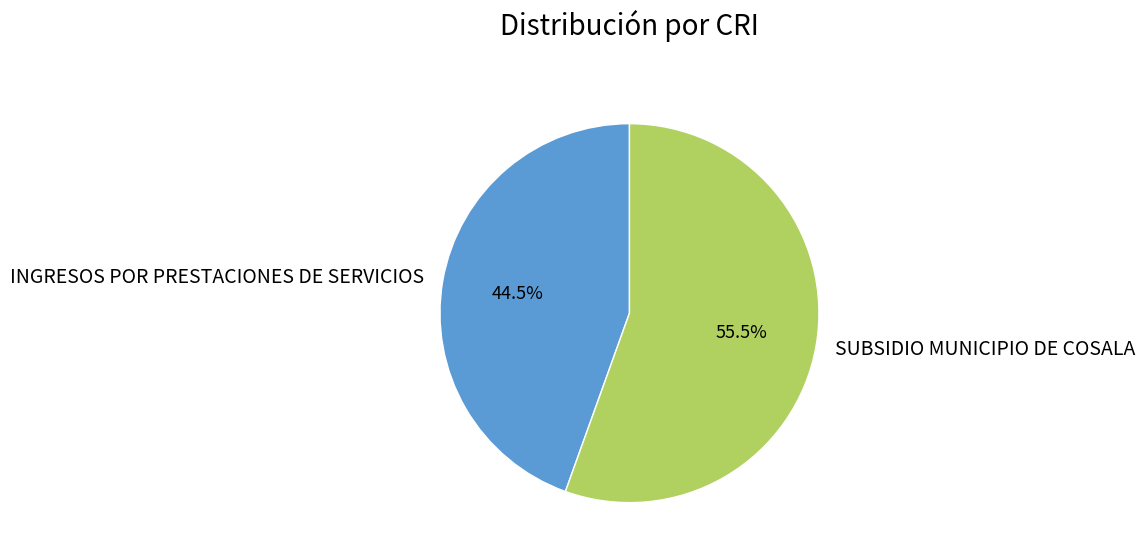

Rank the categories by value from highest to lowest.

SUBSIDIO MUNICIPIO DE COSALA, INGRESOS POR PRESTACIONES DE SERVICIOS